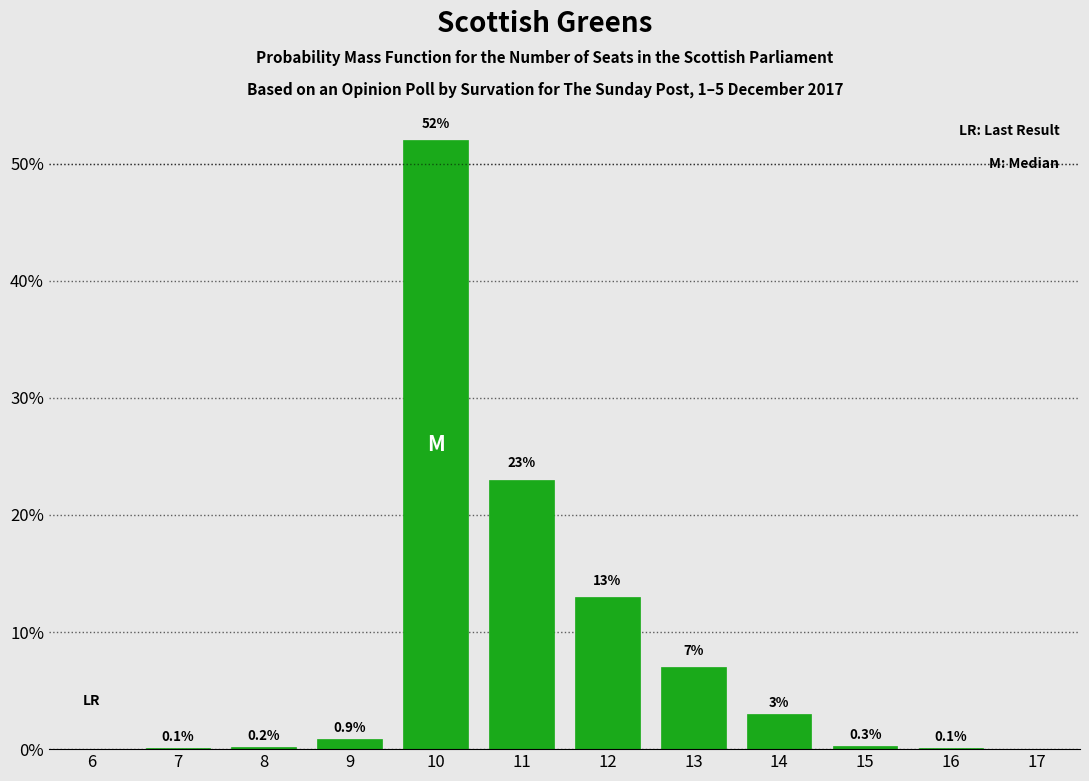

Reading right to left, list all the values displayed in this chart.

17=0.0	16=0.1	15=0.3	14=3.0	13=7.0	12=13.0	11=23.0	10=52.0	9=0.9	8=0.2	7=0.1	6=0.0